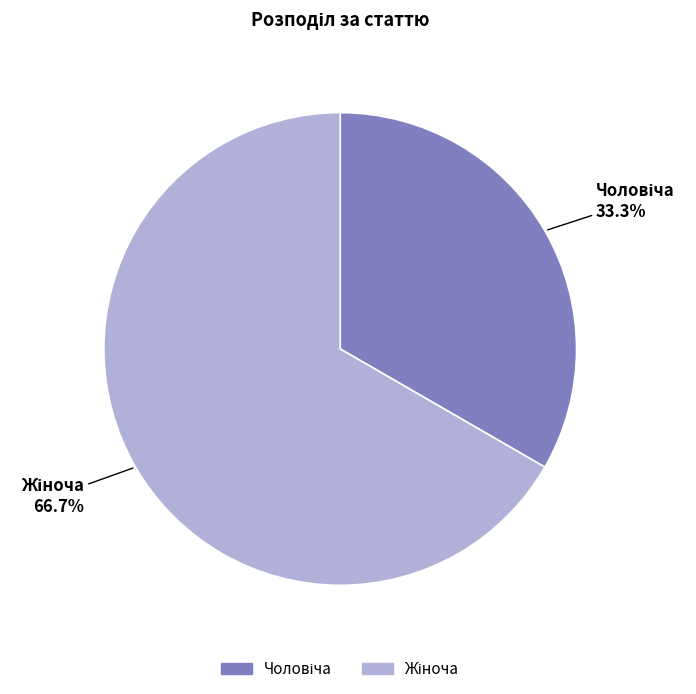

Does any single category account for the majority?

Yes